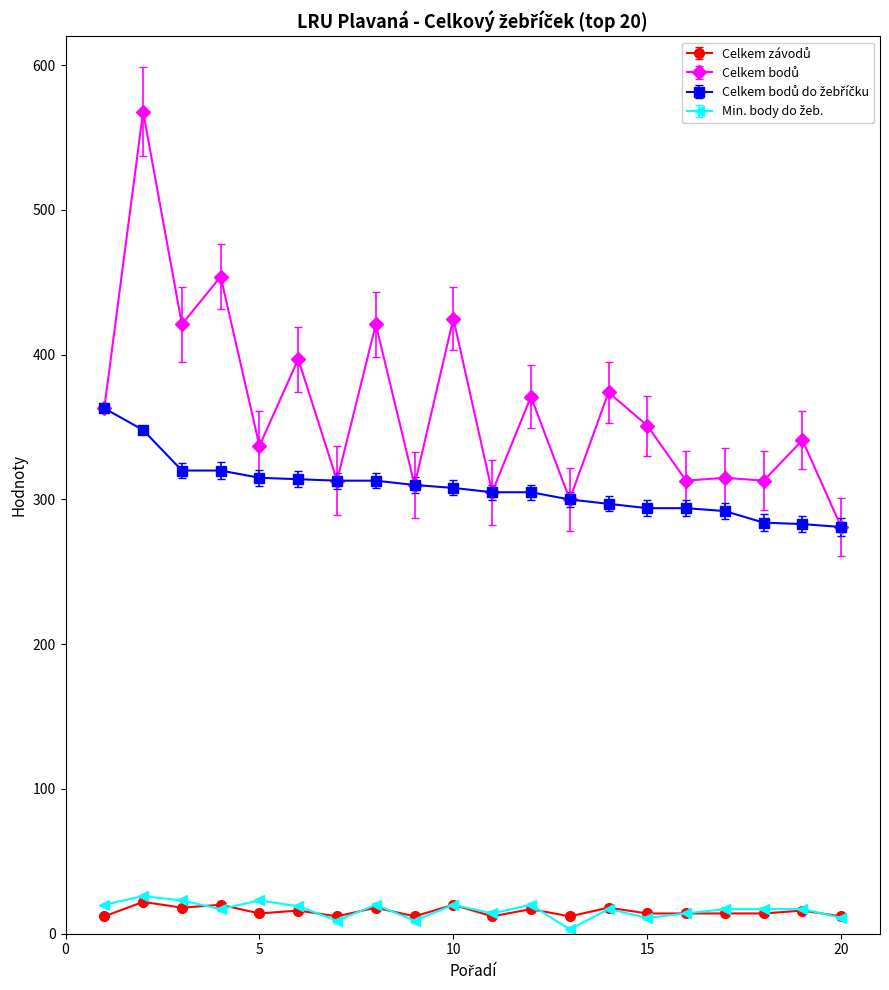

At how many categories does at least one series exceed 328?

12